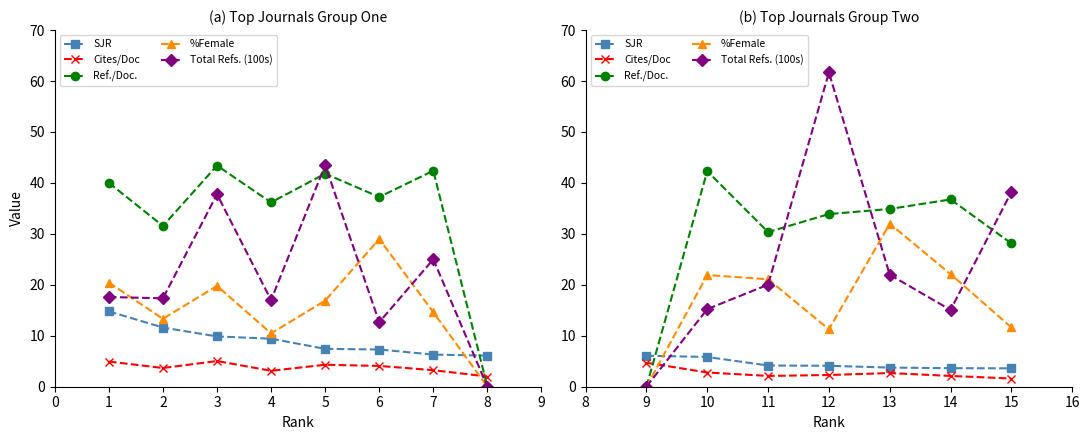

True or false: Ref./Doc. and %Female cross at least once.

False